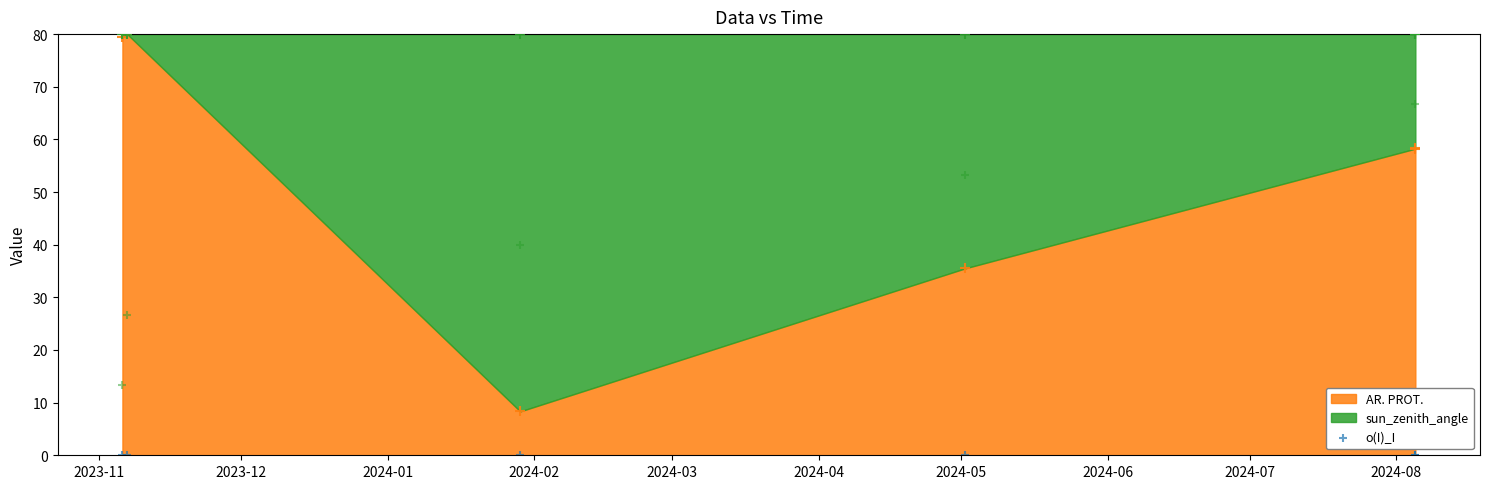

What is the total value across all series at 06.11.2023?

92.7